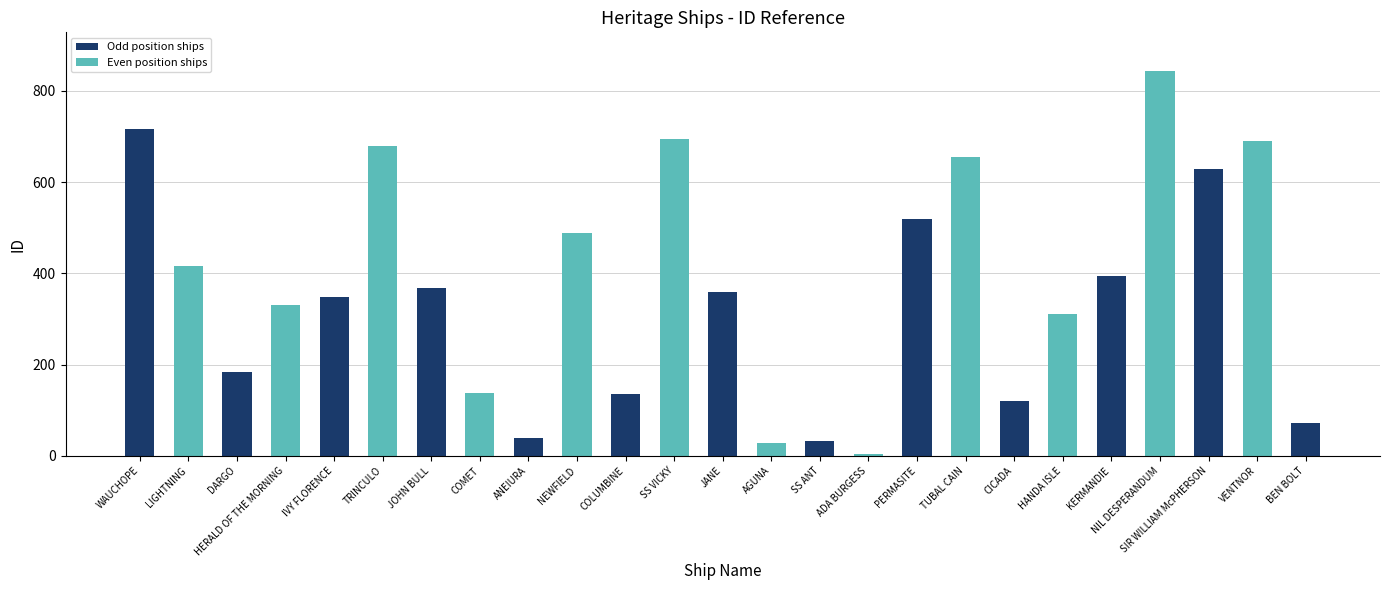

What is the maximum value shown in the chart?

844